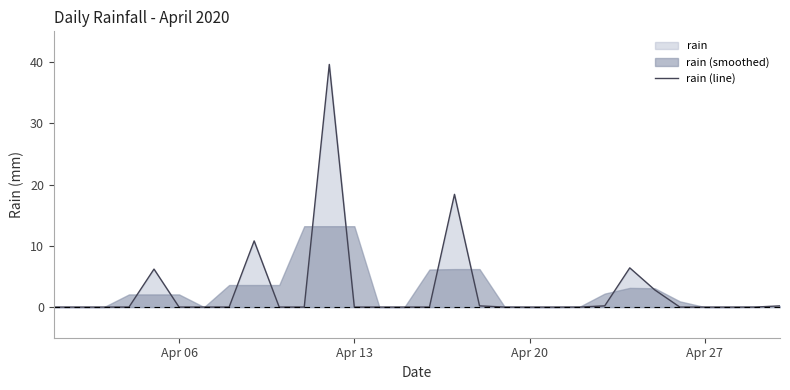

The value of rain (line) at Apr 06 is -19.0. True or false?

False